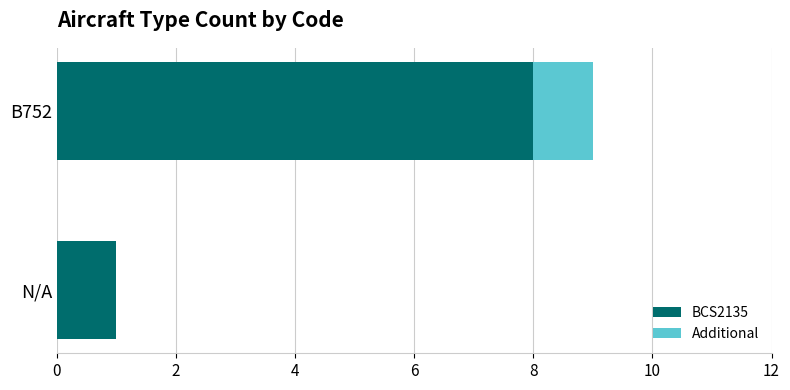

The BCS2135 series shows 1 at N/A. True or false?

True